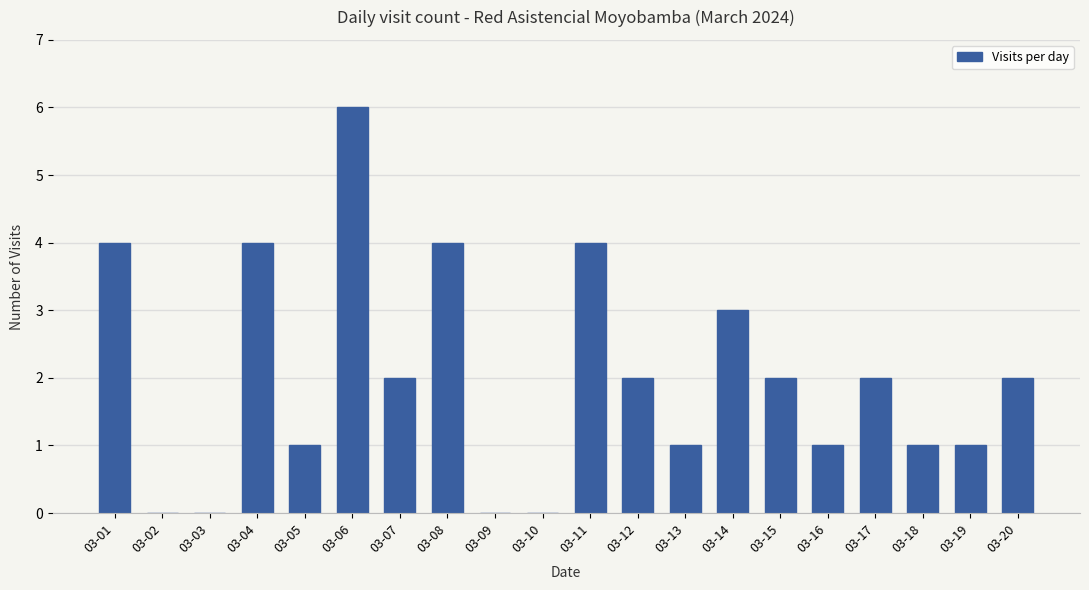

Reading left to right, transcribe all the data shown in this chart.

03-01=4	03-02=0	03-03=0	03-04=4	03-05=1	03-06=6	03-07=2	03-08=4	03-09=0	03-10=0	03-11=4	03-12=2	03-13=1	03-14=3	03-15=2	03-16=1	03-17=2	03-18=1	03-19=1	03-20=2